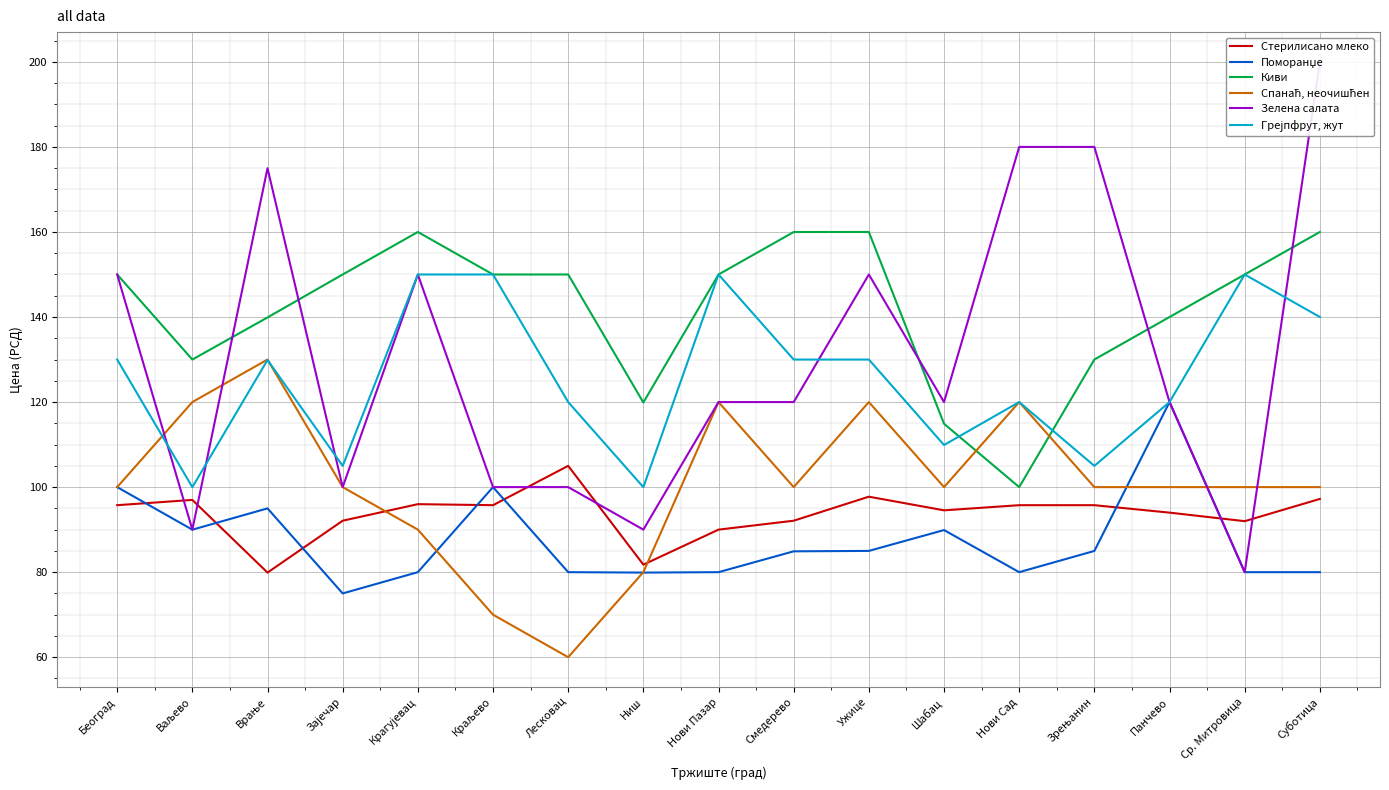

Where do Зелена салата and Стерилисано млеко first cross each other?

Београд and Ваљево